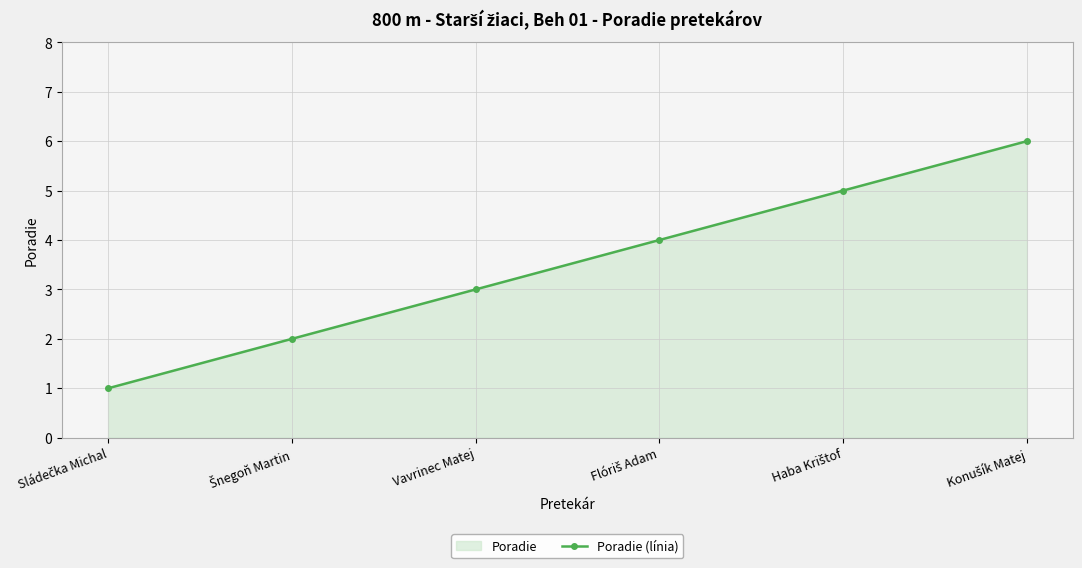

Approximately how many times larger is the value at Konušík Matej compared to Sládečka Michal?

6.0